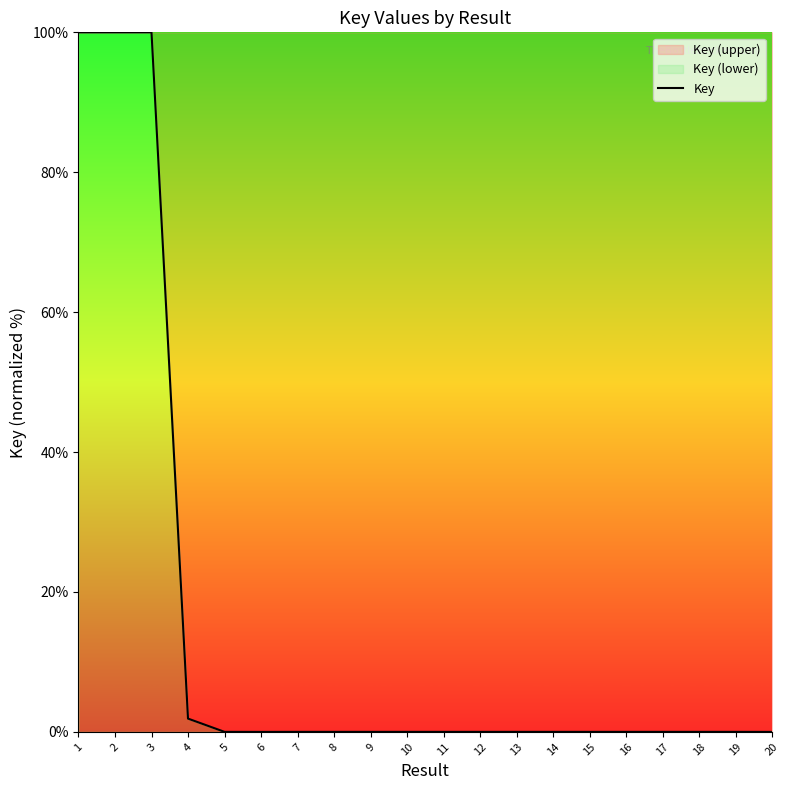

Does the chart display data point markers on the line(s)?

No